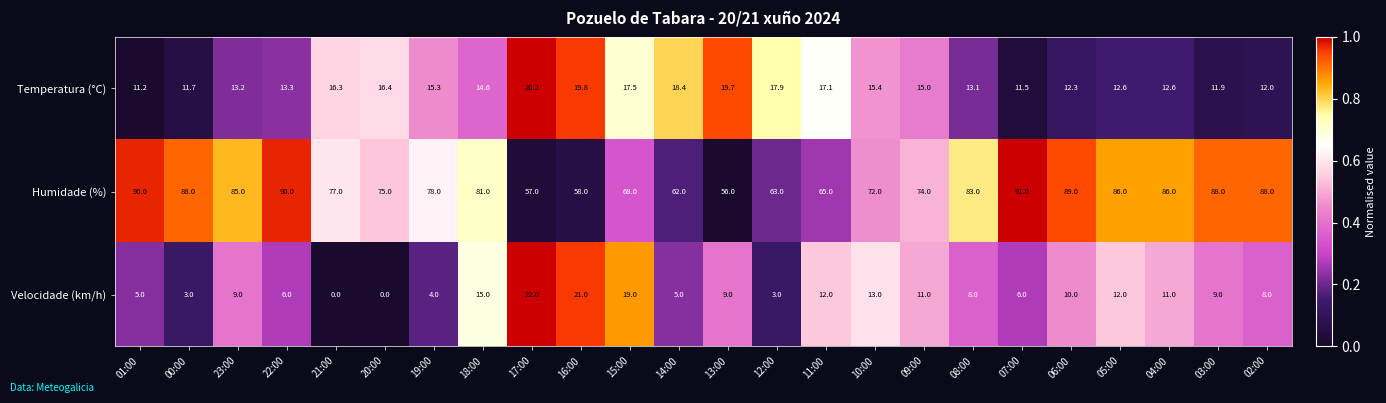

What is the approximate value of Velocidade (km/h) at 00:00?

3.0